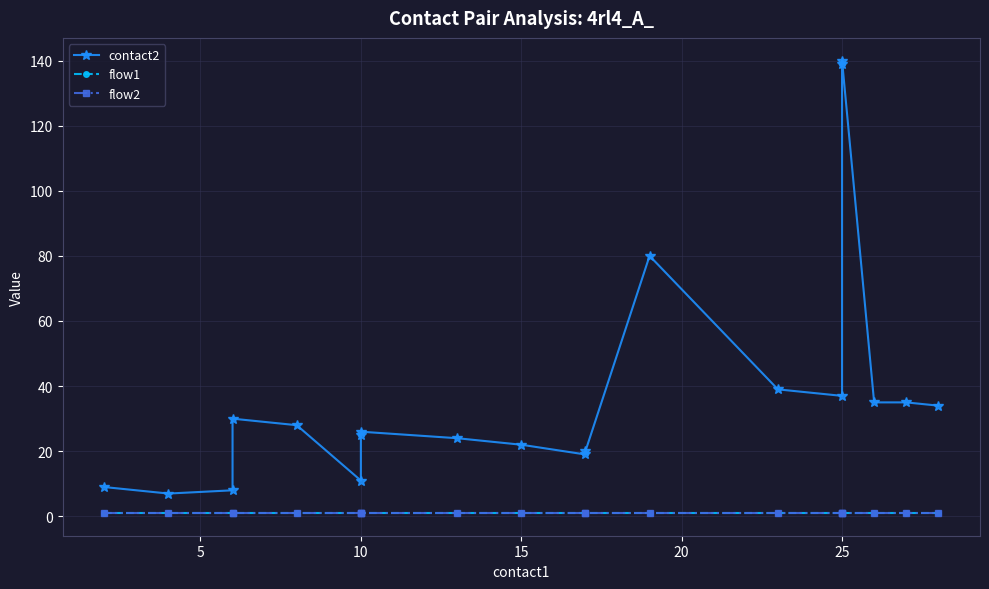

True or false: flow1 and contact2 cross at least once.

False